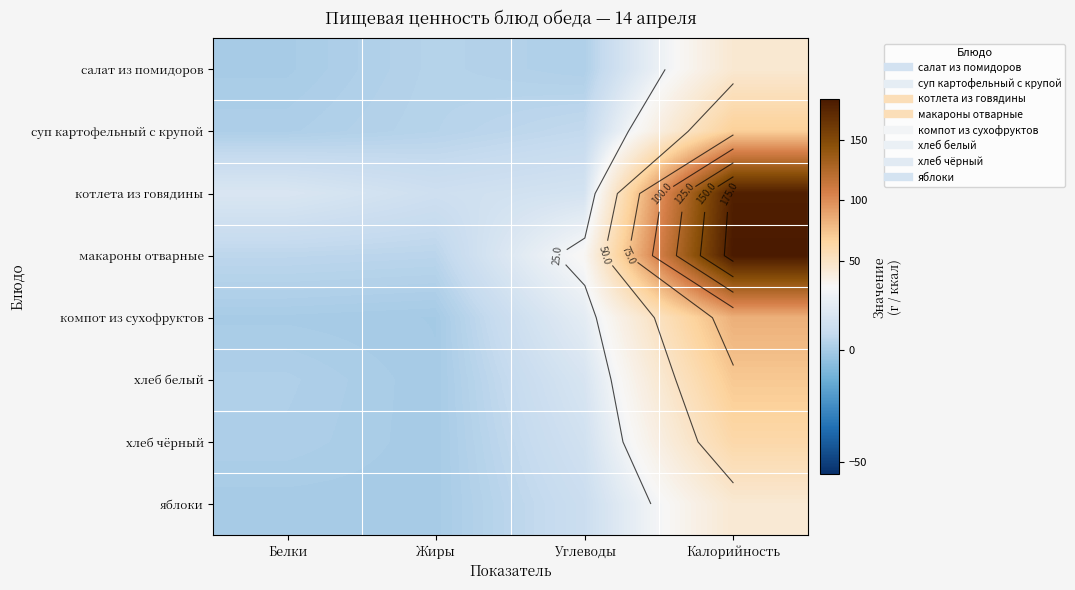

Which series has the largest total across all categories?

макароны отварные